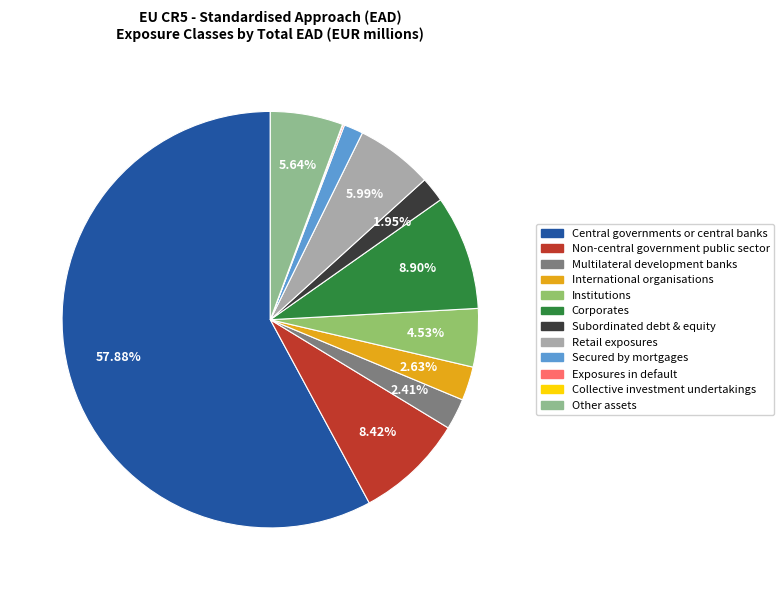

What is the change in value from Corporates to Secured by mortgages?

-18573